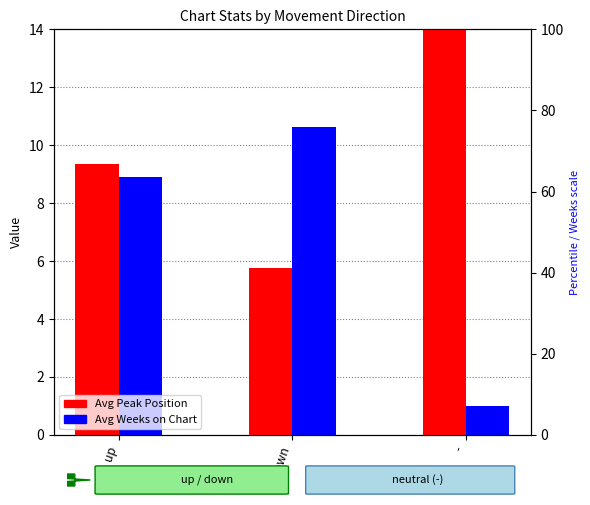

What value does the Avg Weeks on Chart series have at down?

10.6